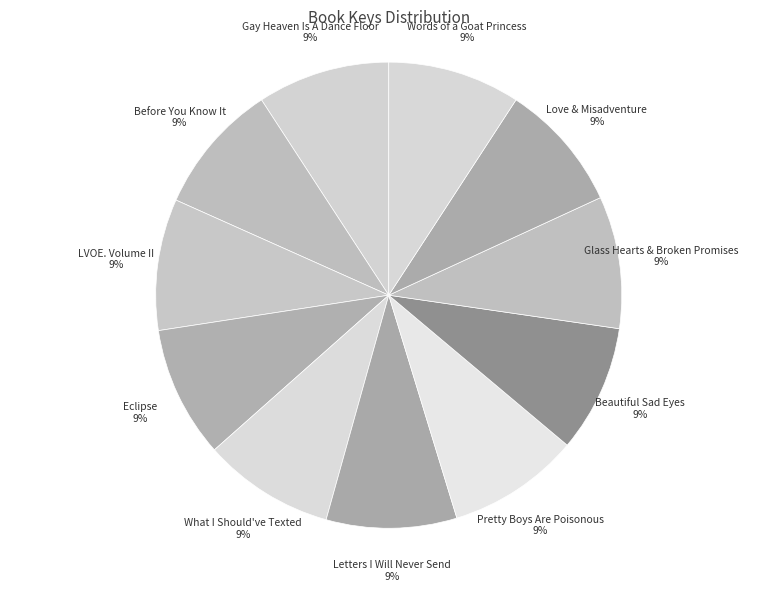

Is the sum of Before You Know It 9% and Love & Misadventure 9% greater than half?

No